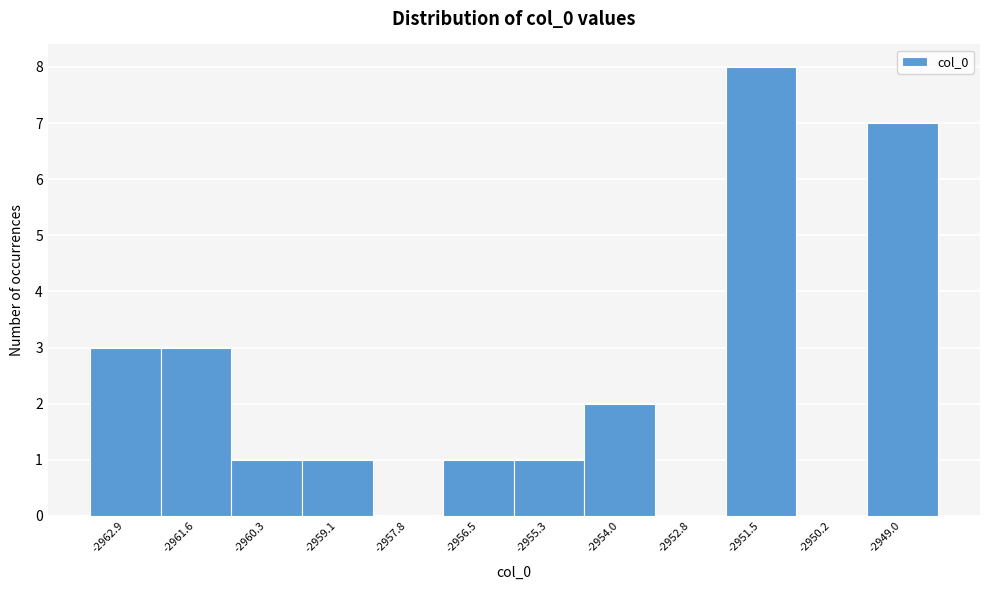

How tall is the bar that spans -2963.4 to -2962.2 on the x-axis? Neither the bar edges nor the heights are printed on the chart, so give them approximately, as read against the axes.

3